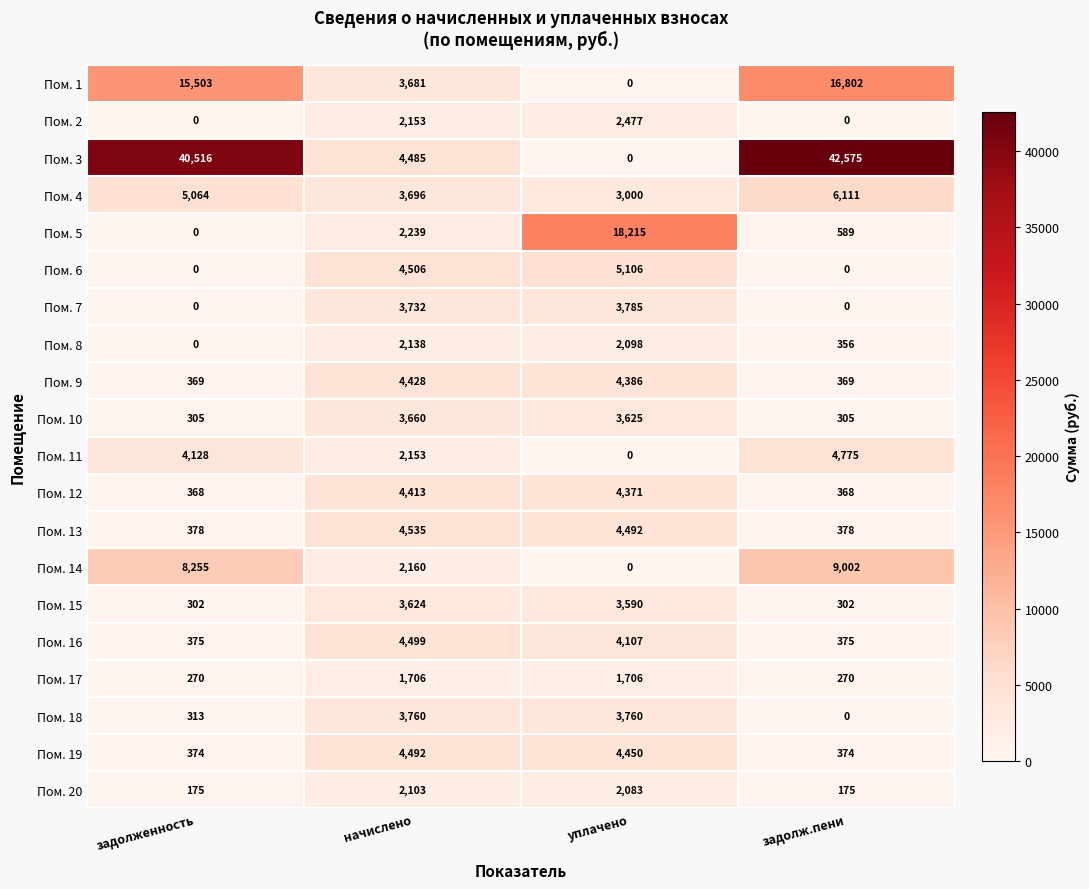

At which category is the sum across all series the highest?

задолж.пени